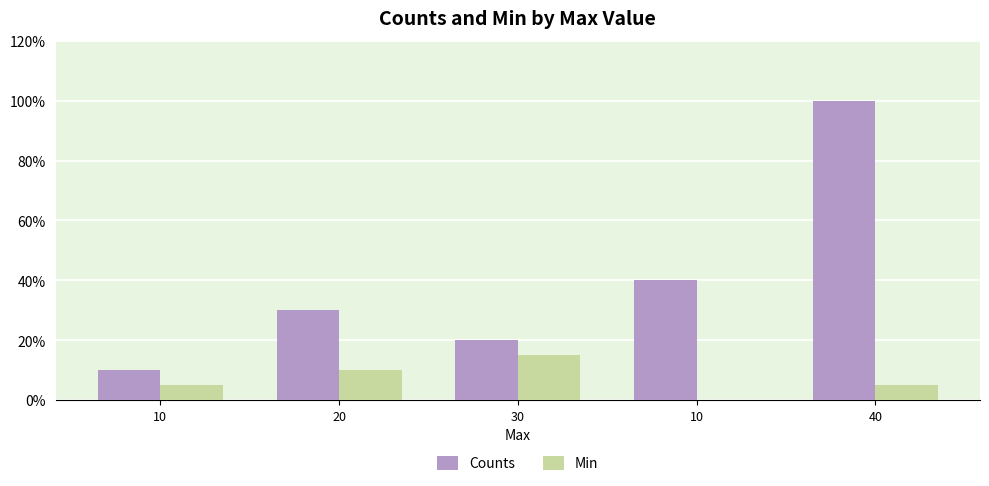

Which category has the lowest value in the Min series?

10